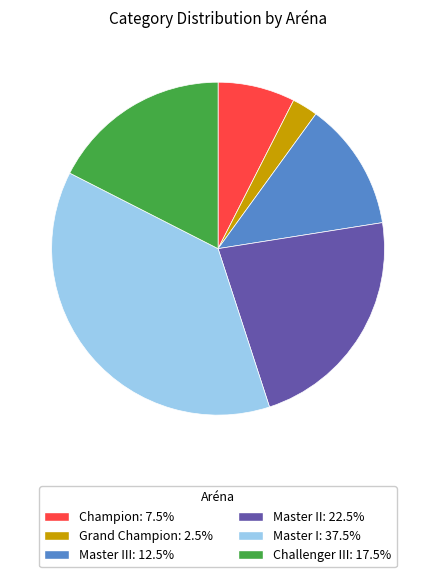

Is there a majority slice in this chart?

No